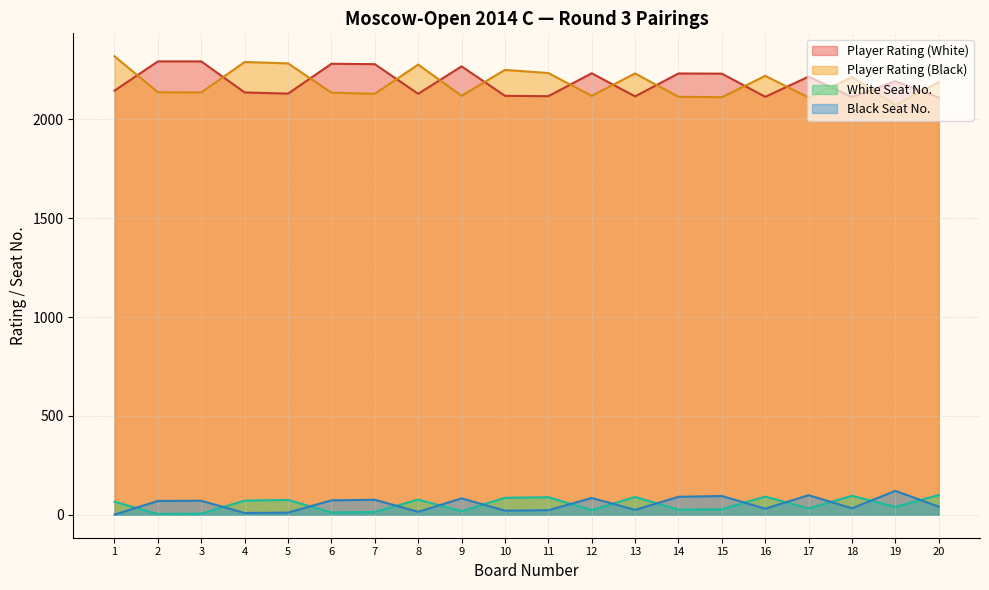

In White Seat No., how many points are higher than both neighbors (excluding endpoints)?

6